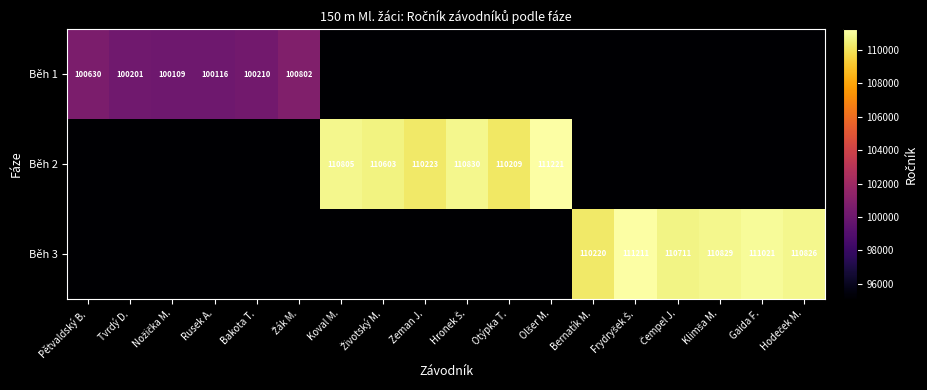

The value of Běh 1 at Pětvaldský B. is 33387. True or false?

False